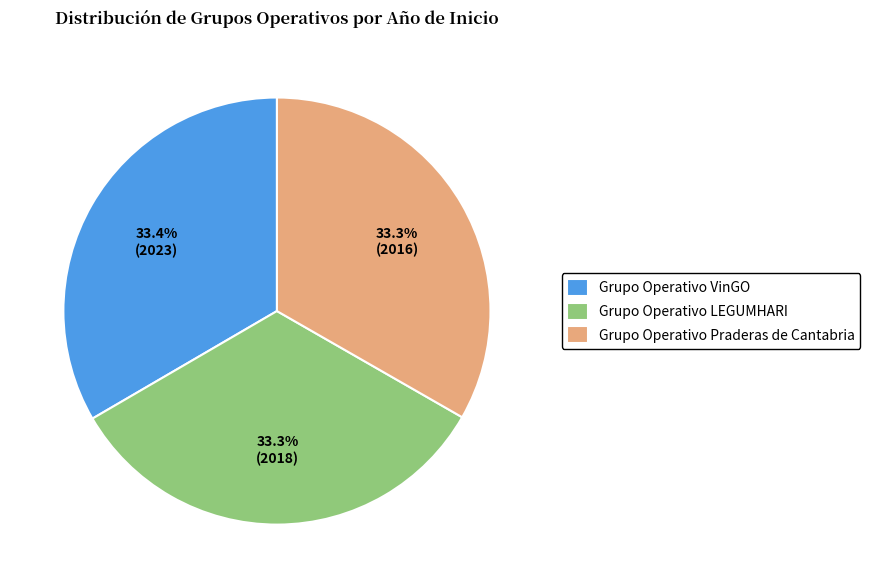

What is the ratio of the value at Grupo Operativo Praderas de Cantabria to the value at Grupo Operativo VinGO?

1.0